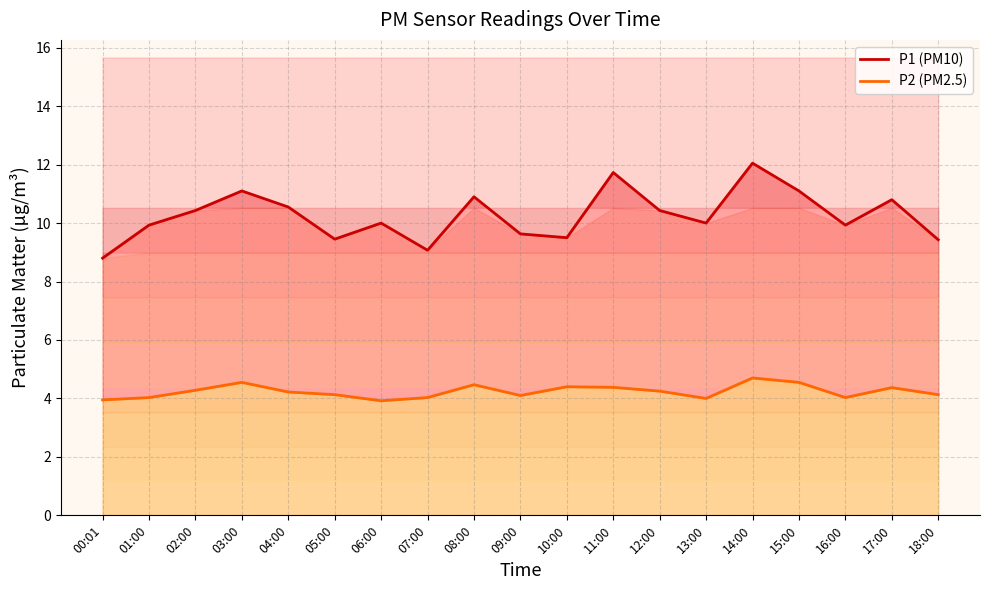

At which label does P2 line first exceed 4?

01:00